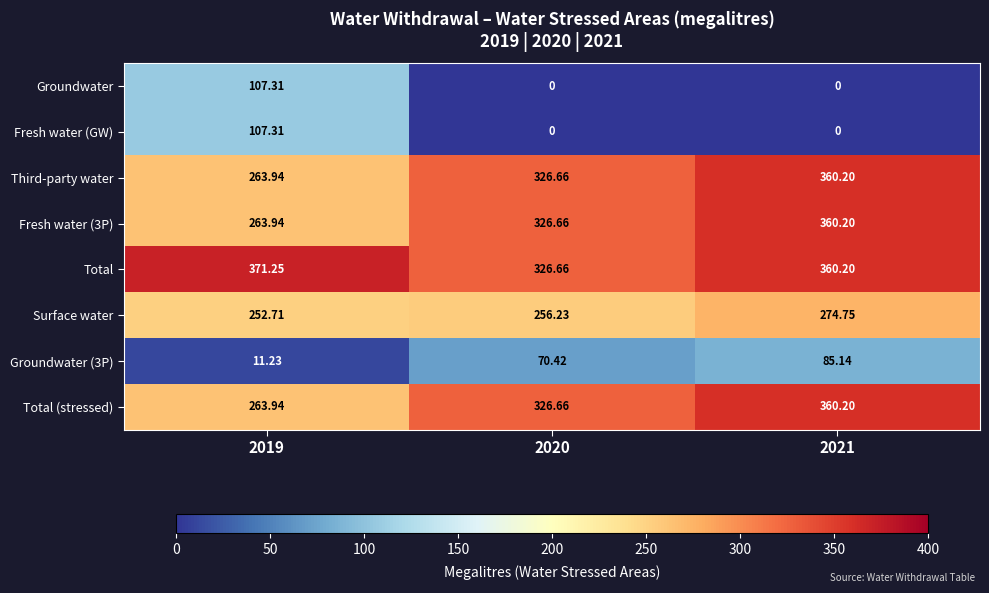

Which series has the largest total across all categories?

Total